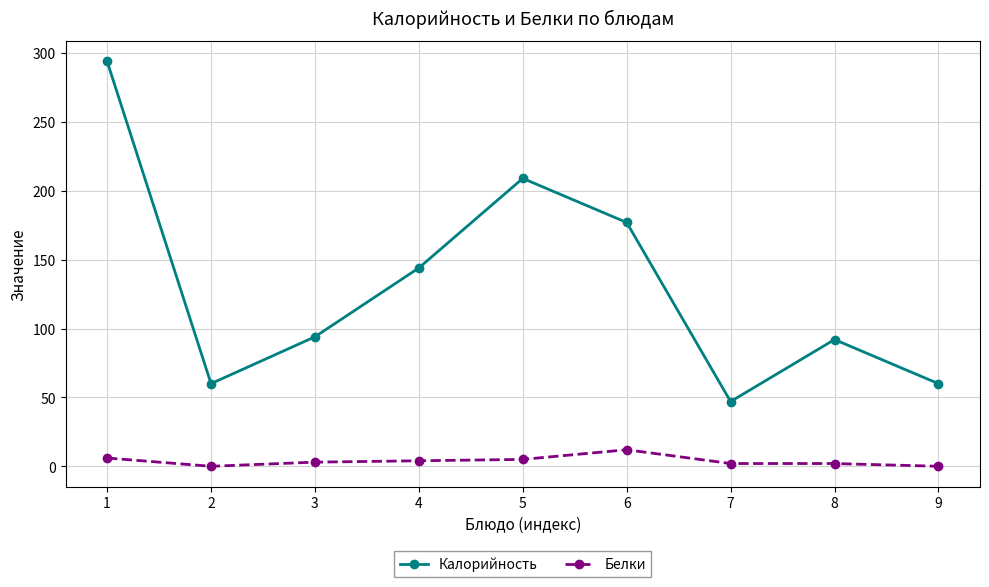

The value of Калорийность at 3 is 128. True or false?

False